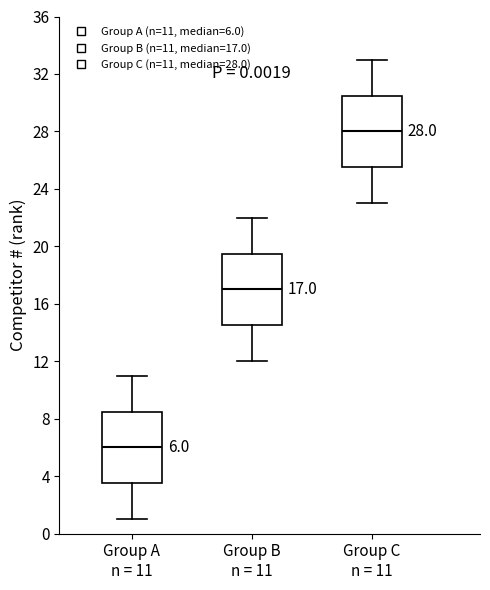

Which box has the highest median line?

Group C n = 11